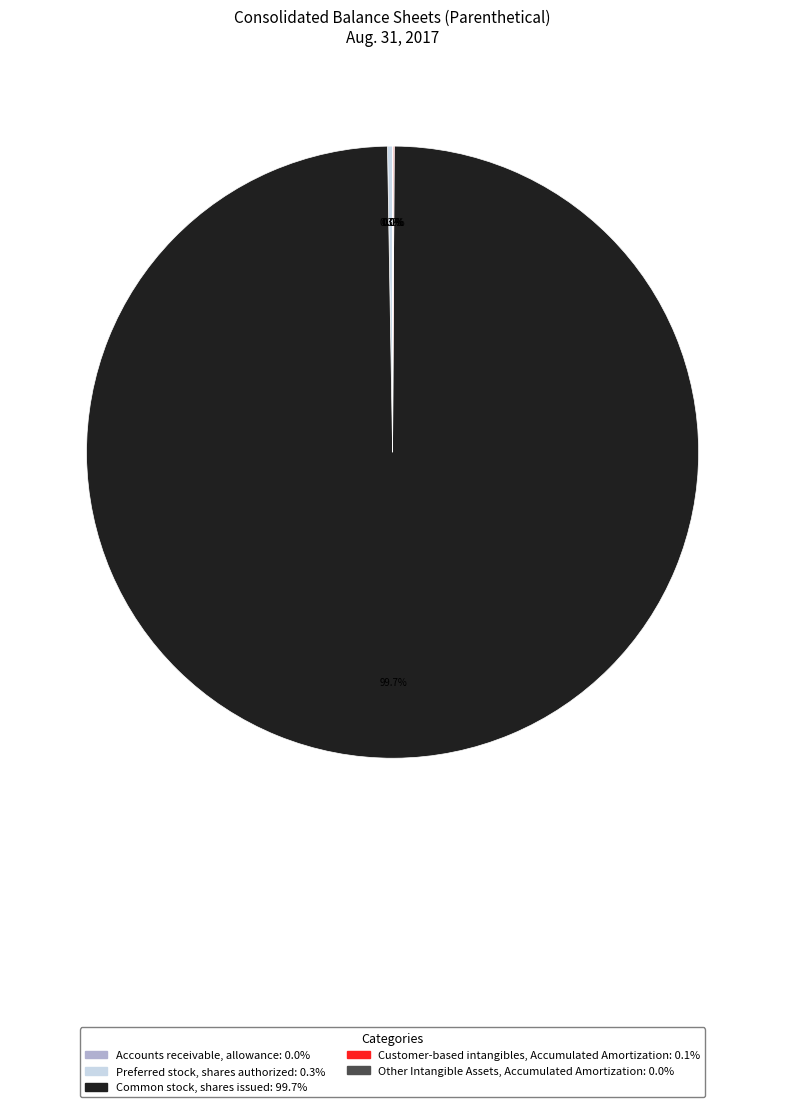

Which slice is the largest?

Common stock, shares issued